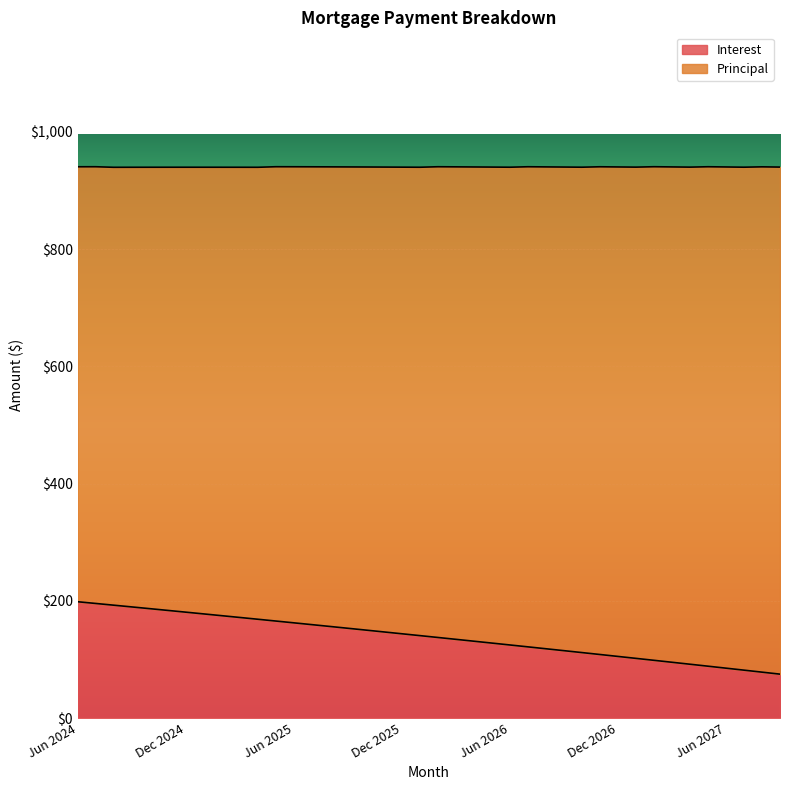

The chart shows a value of 183.6 at Nov 2024. True or false?

True